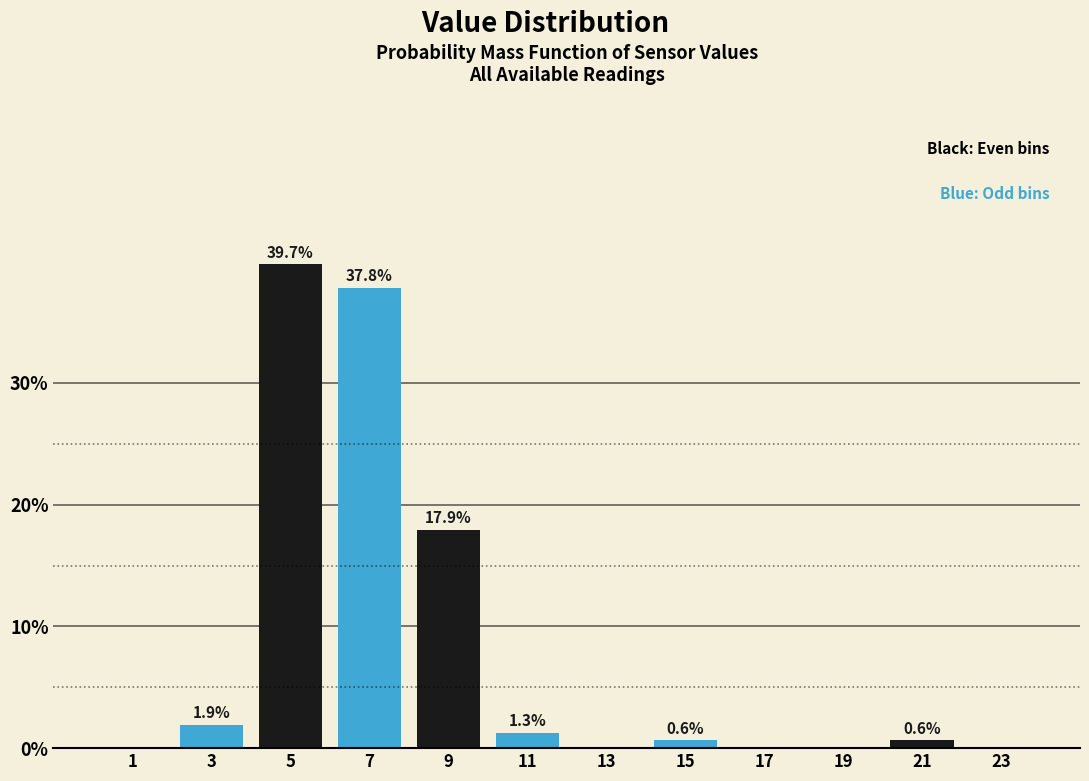

Which range on the x-axis has the tallest bar?

4 to 6